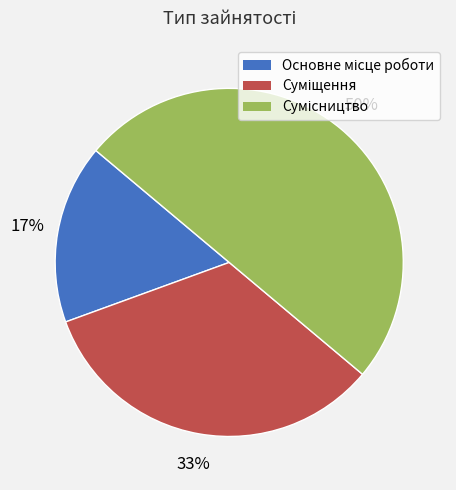

To the nearest percent, what is the average slice percentage?

33%